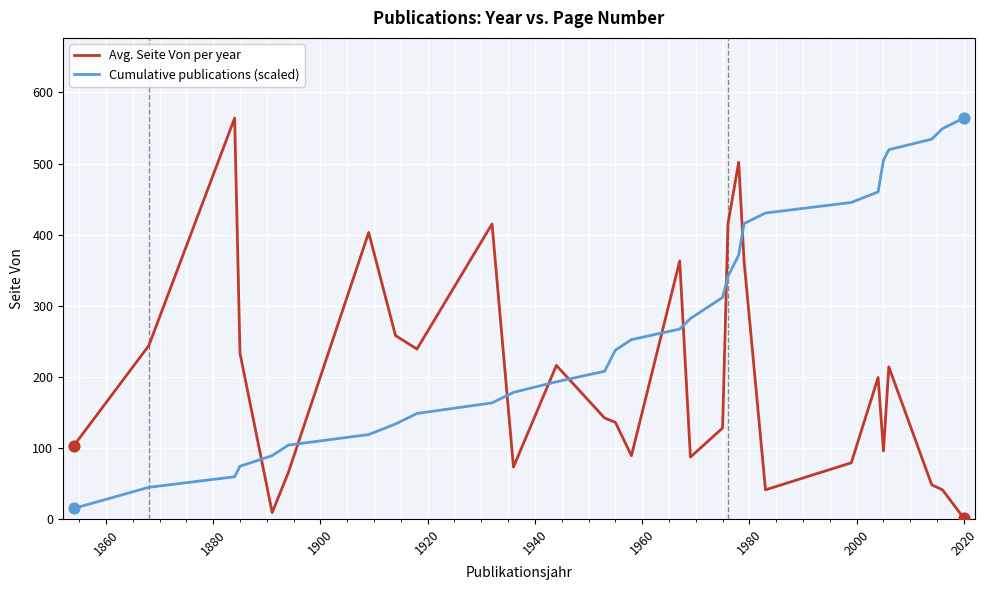

Which series has the largest total across all categories?

Cumulative publications (scaled)